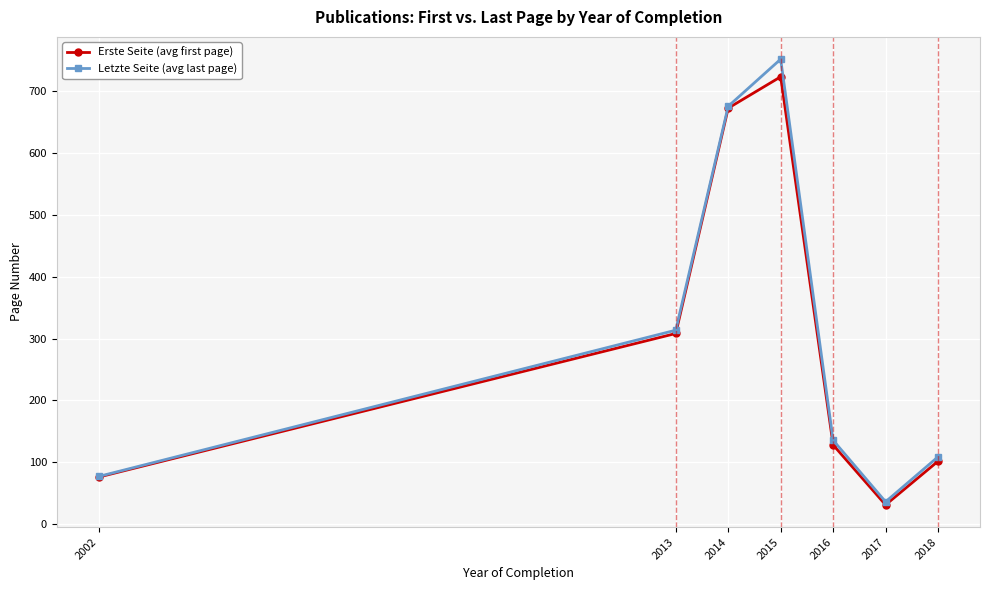

What is the value of the Letzte Seite (avg last page) point at the 1st from the left?

77.0